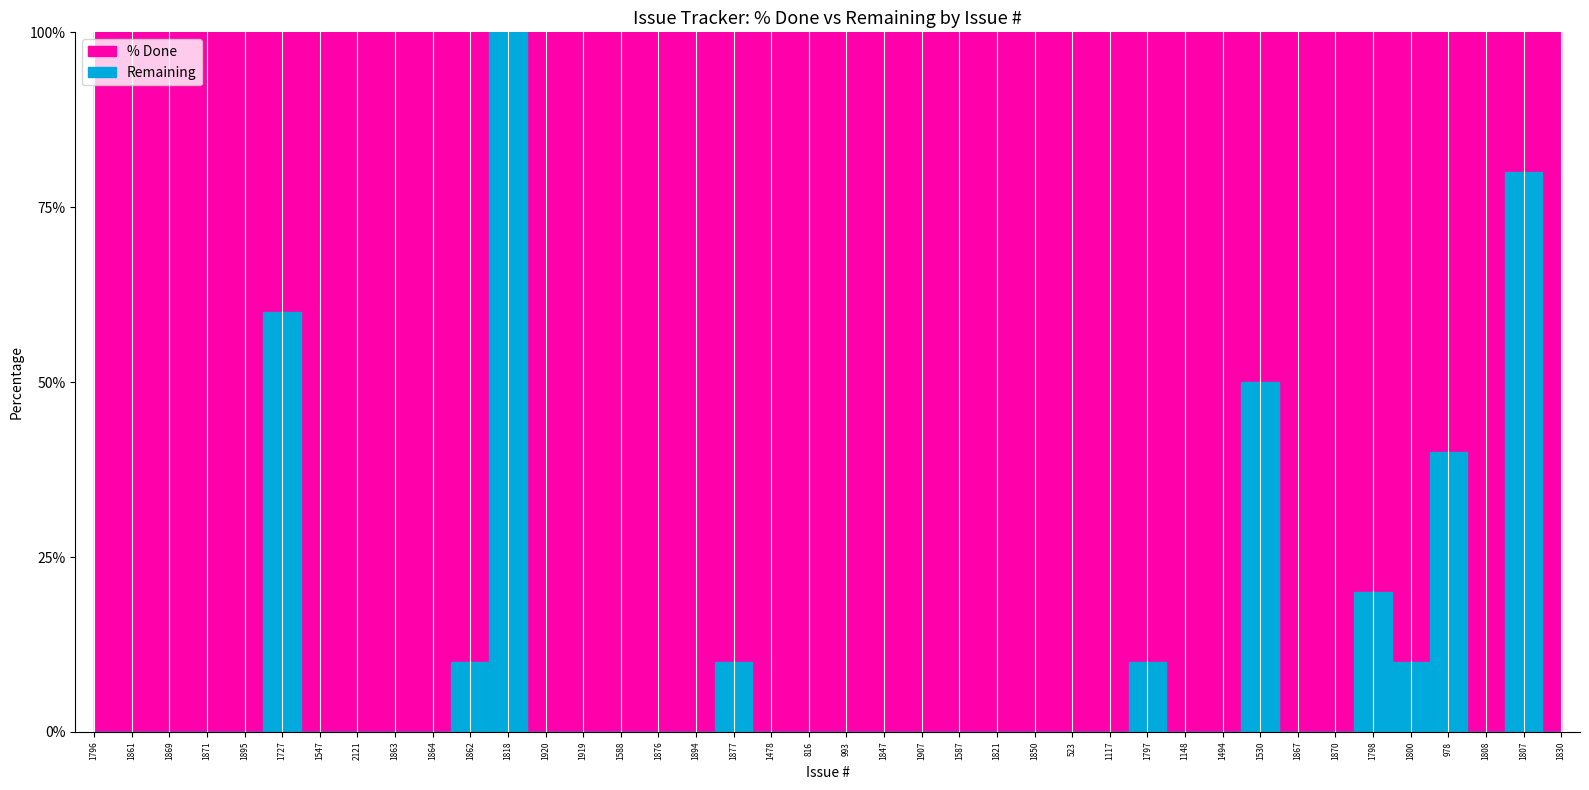

Which series has the widest spread of values?

% Done